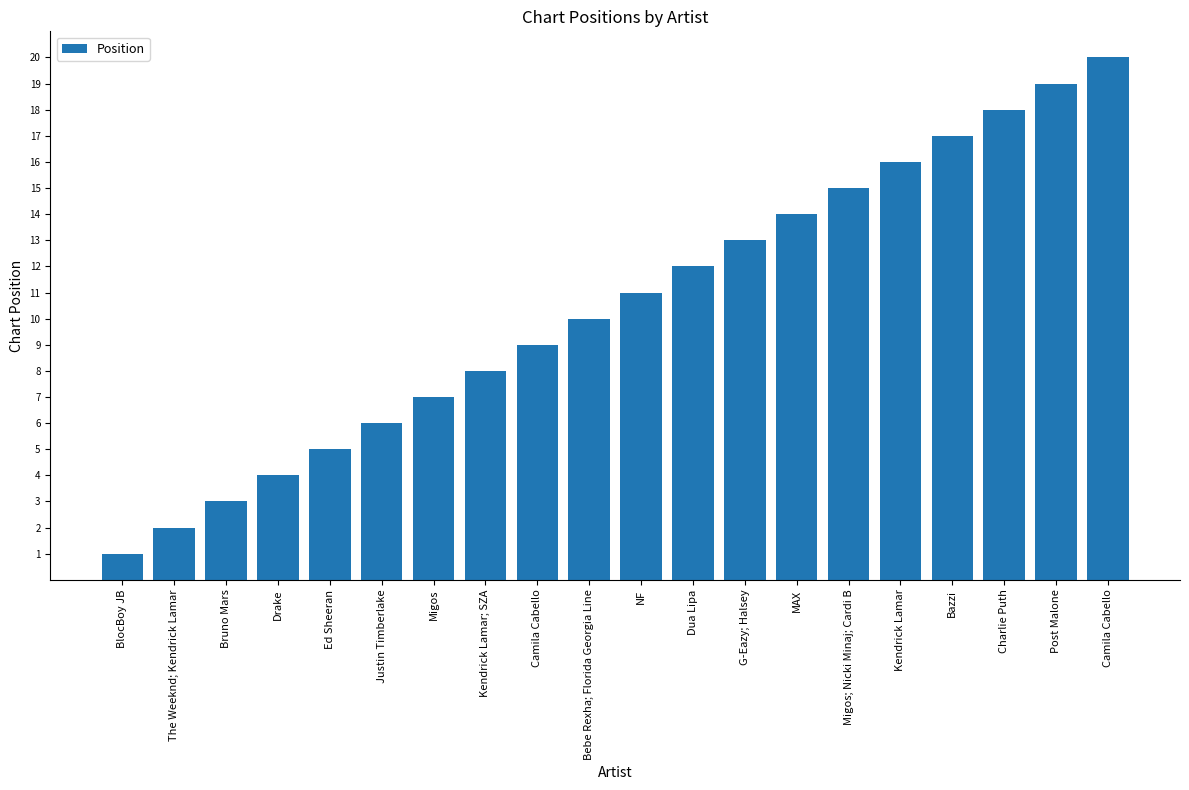

Rank the categories by value from highest to lowest.

Camila Cabello, Post Malone, Charlie Puth, Bazzi, Kendrick Lamar, Migos; Nicki Minaj; Cardi B, MAX, G-Eazy; Halsey, Dua Lipa, NF, Bebe Rexha; Florida Georgia Line, Camila Cabello, Kendrick Lamar; SZA, Migos, Justin Timberlake, Ed Sheeran, Drake, Bruno Mars, The Weeknd; Kendrick Lamar, BlocBoy JB